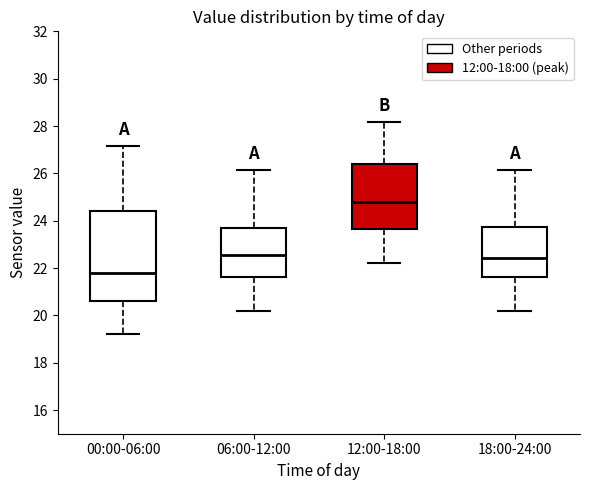

Comparing the boxes themselves (not the whiskers), which one is the tallest?

00:00-06:00